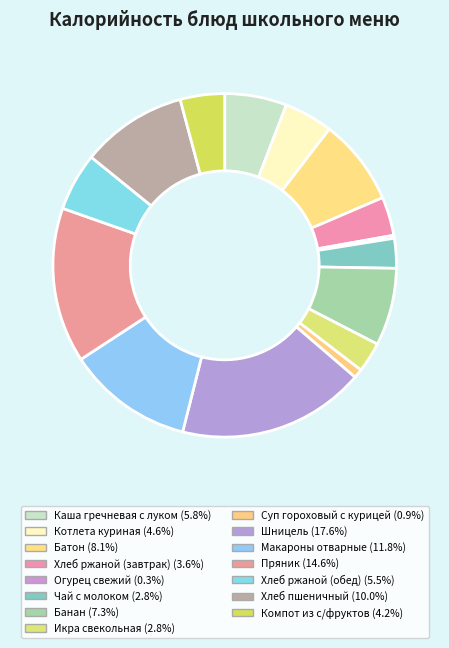

What is the smallest slice in the pie chart?

Огурец свежий